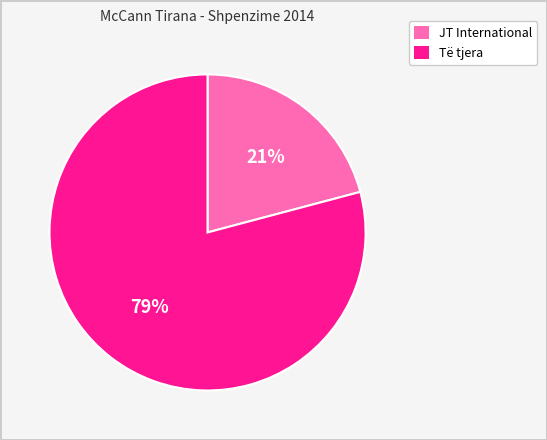

To the nearest percent, what is the difference between the largest and smallest slice percentages?

58%